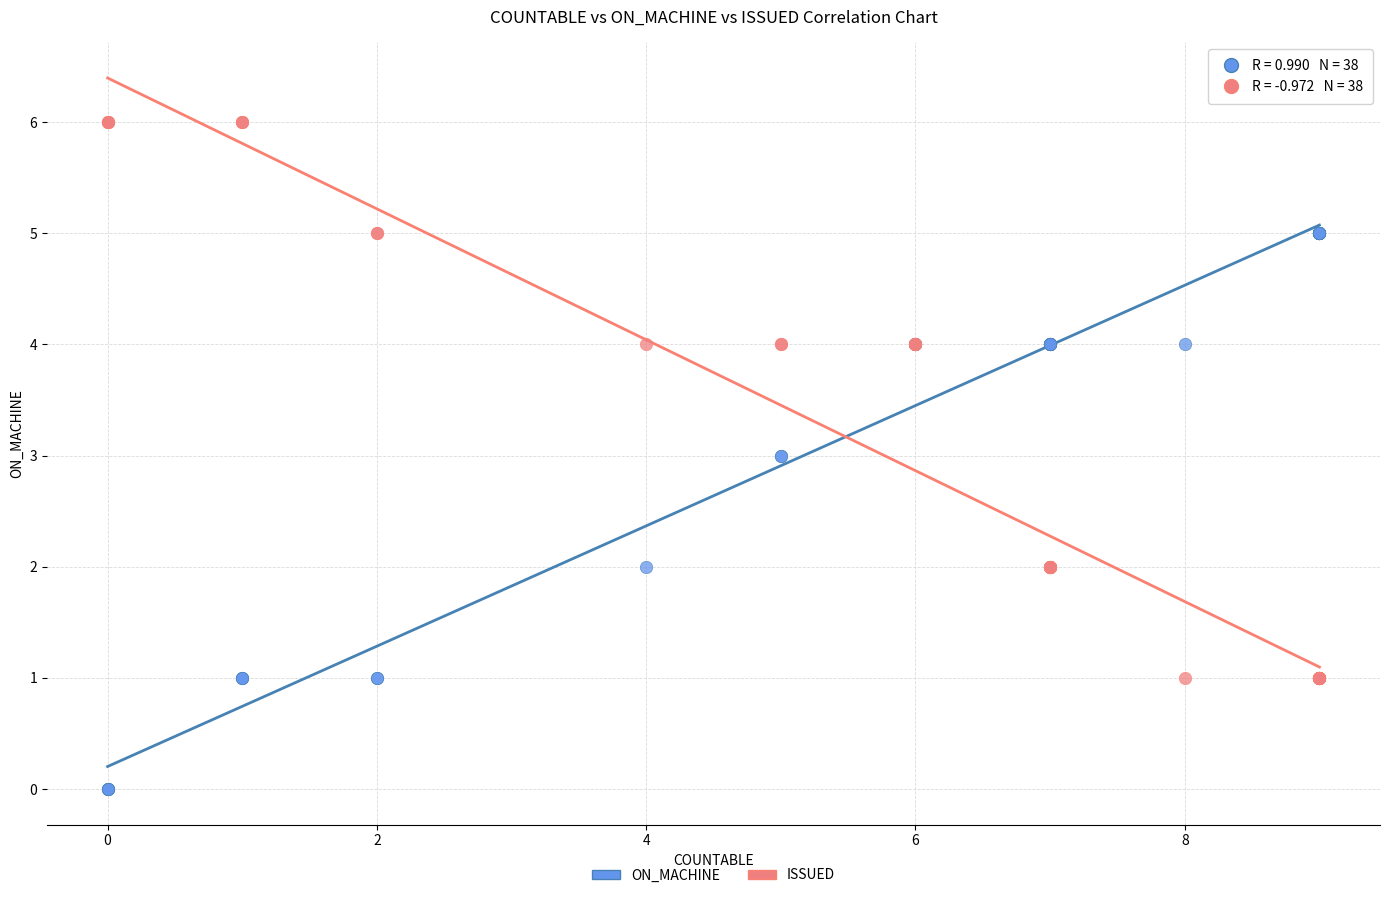

What is the X range (max minus min) for the scatter plot?

9